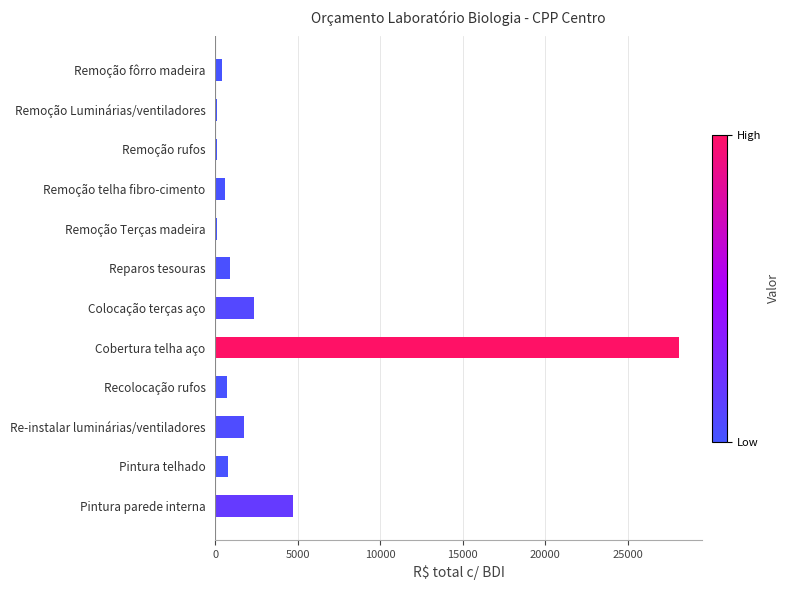

Are the bars horizontal?

Yes